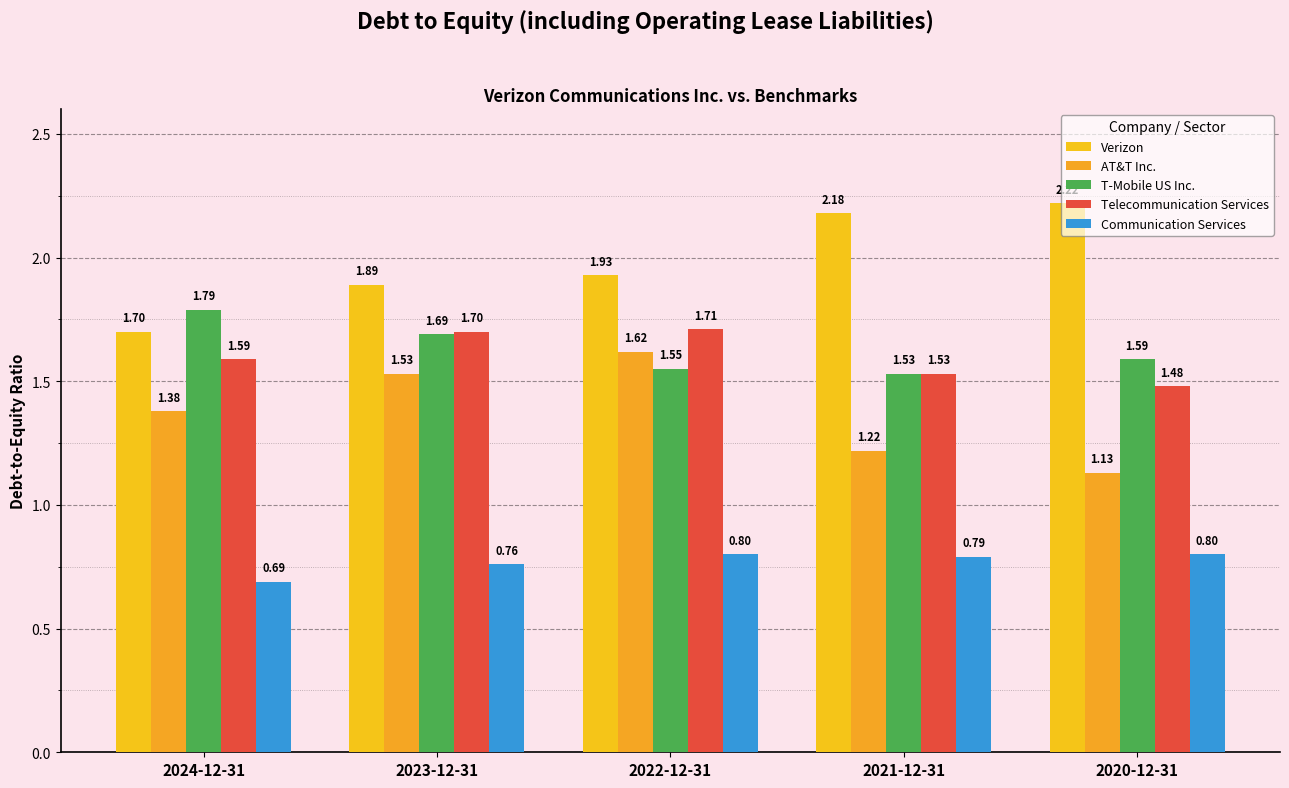

What is the greatest value displayed?

2.2